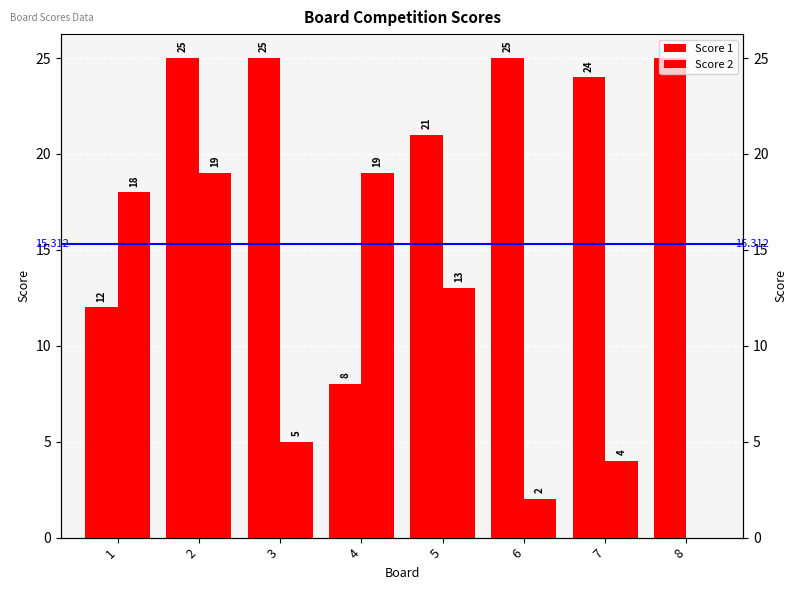

How many bars are there in each group?

2